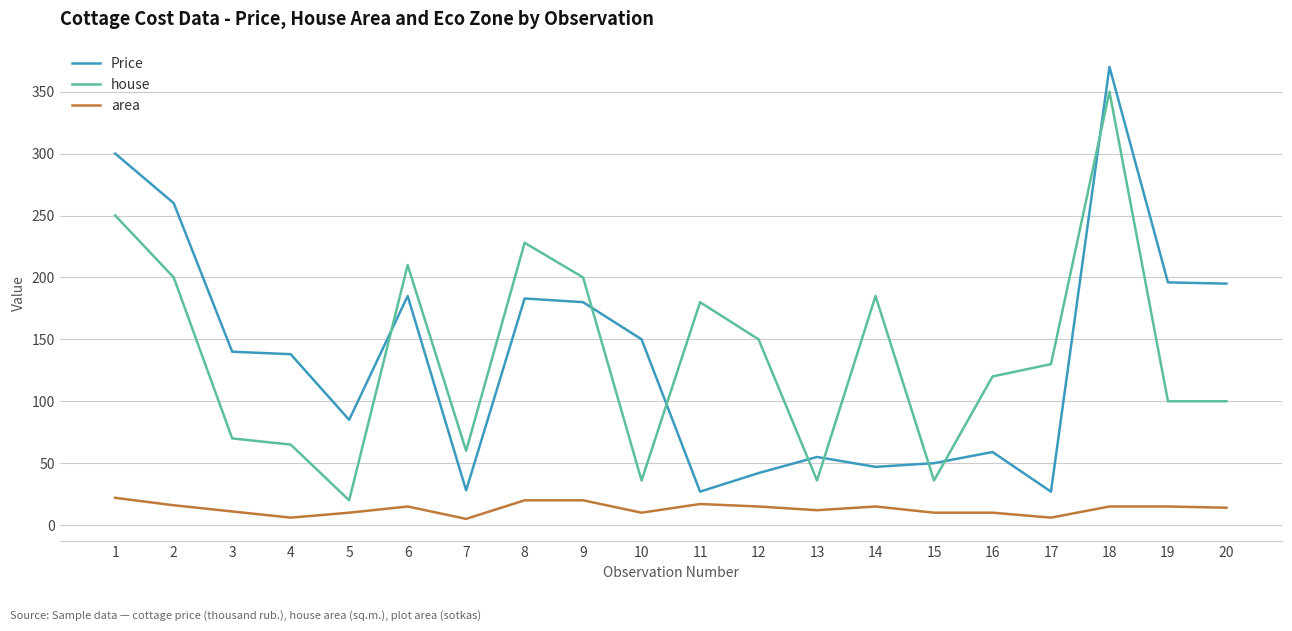

What is the sum of the house values at 4 and 20?

165